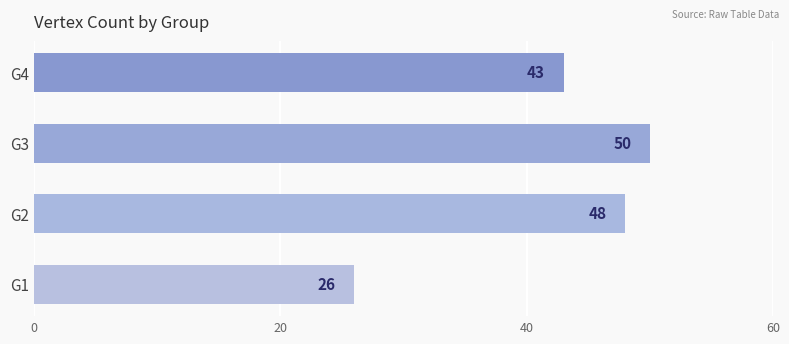

Which has a higher value, G2 or G4?

G2